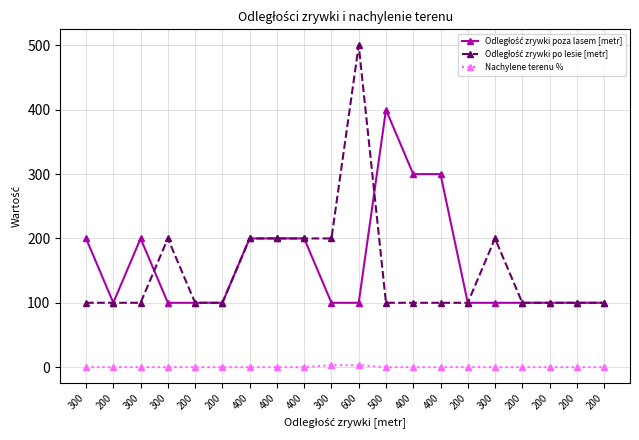

True or false: Odległość zrywki po lesie [metr] and Odległość zrywki poza lasem [metr] intersect in this chart.

True